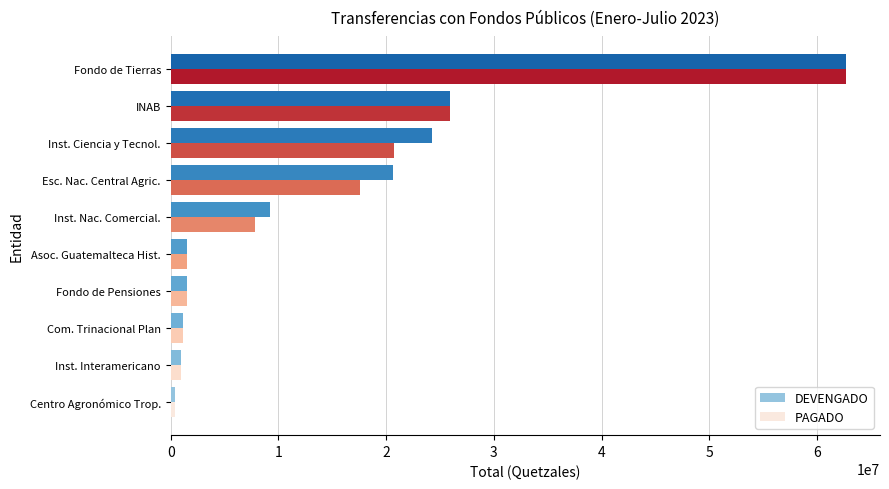

What is the maximum value shown in the chart?

62705685.0